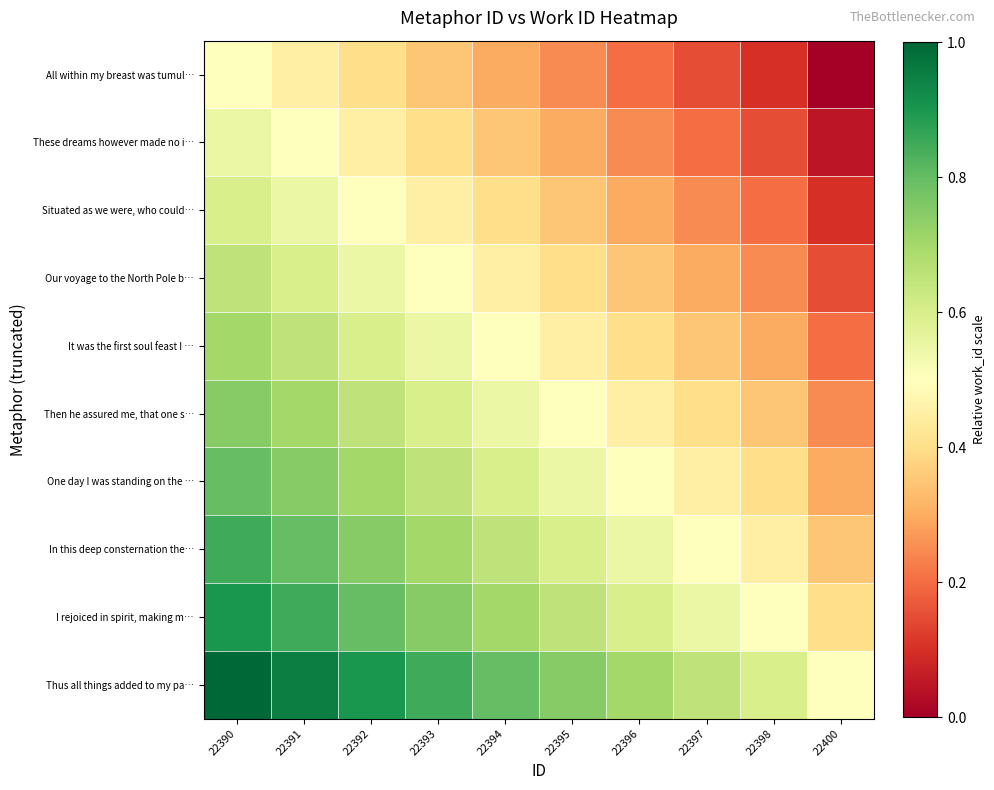

Count the number of categories in the chart.

10